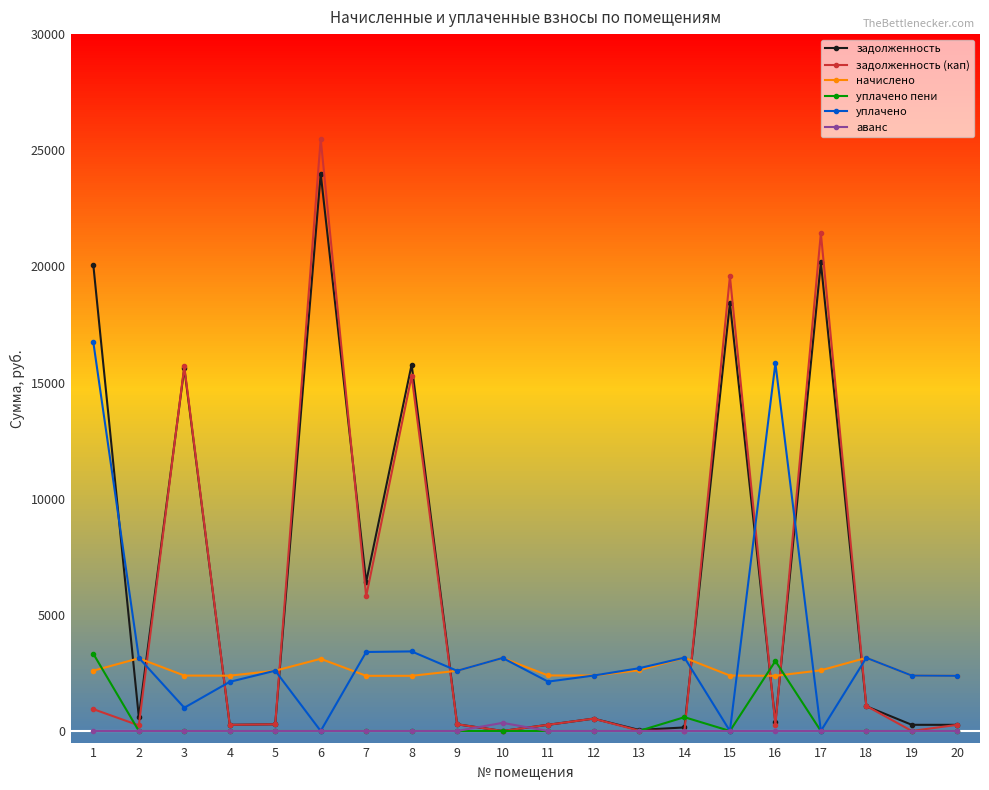

Which series has the largest range (max minus min)?

задолженность (кап)